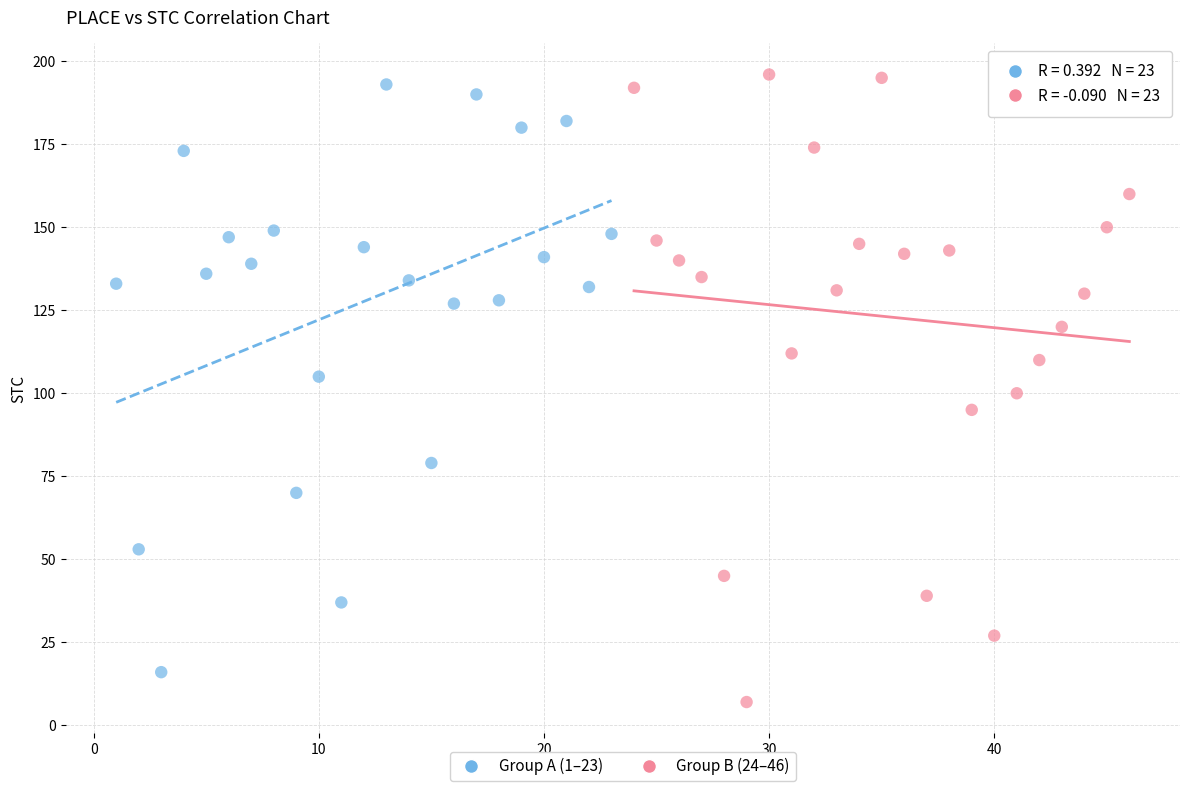

Which series contains the lowest Y value?

Group B (24–46)